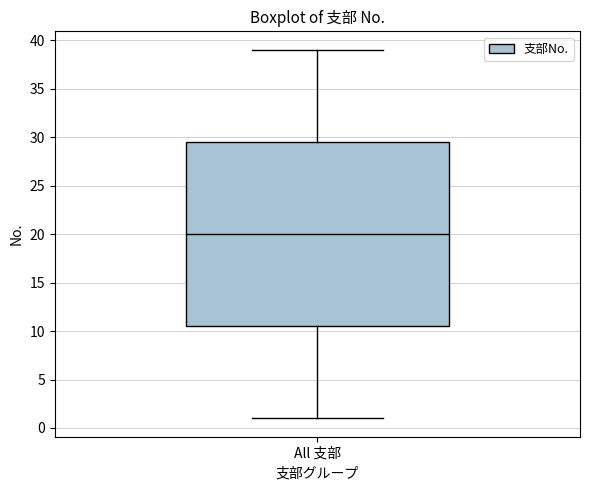

Where does the lower whisker of the box for All 支部 end on the y-axis? The values are not printed on the chart, so give them approximately, as read against the axis.

1.0